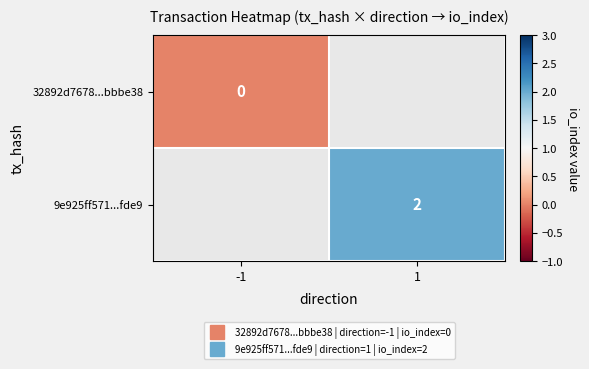

At how many categories does at least one series exceed 0?

1